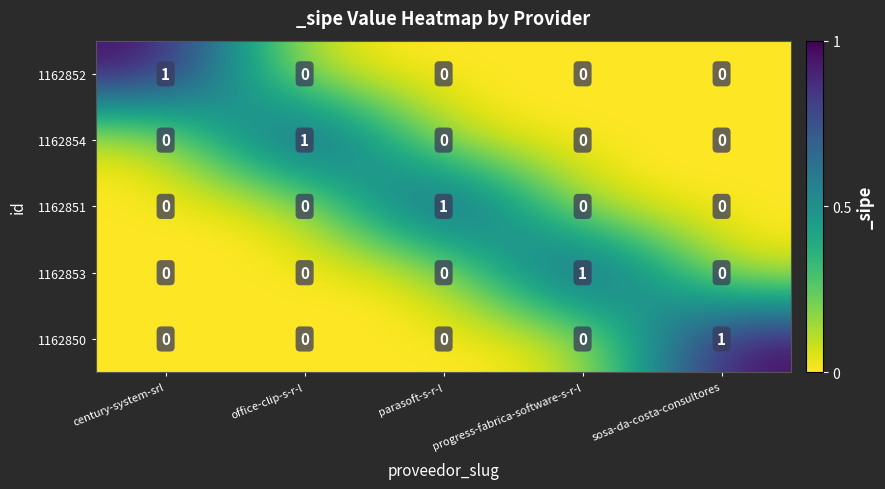

Count the 1162854 values in the range 0 to 1.

5